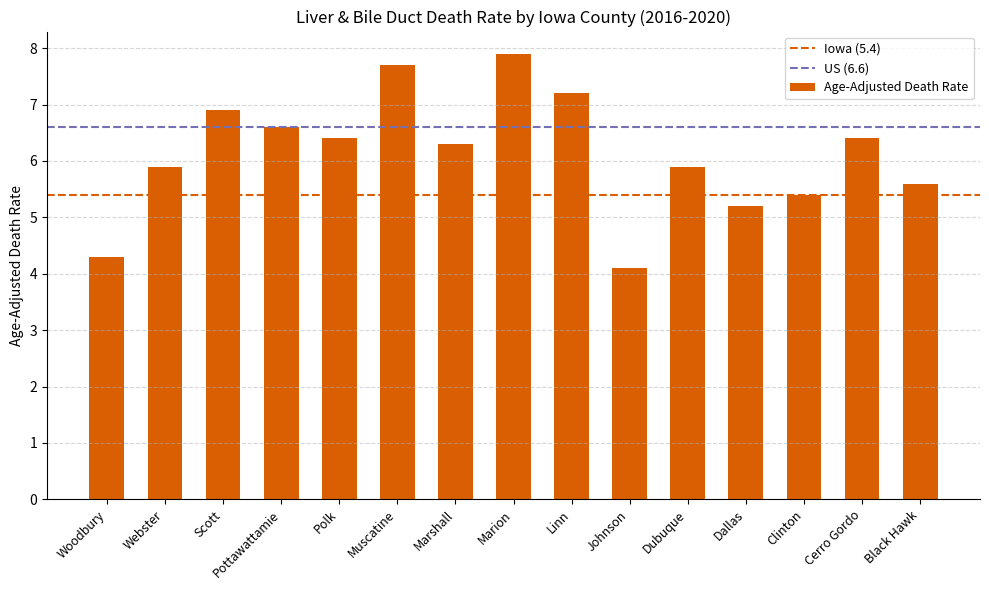

What is the value of the 2nd bar from the left?

5.9